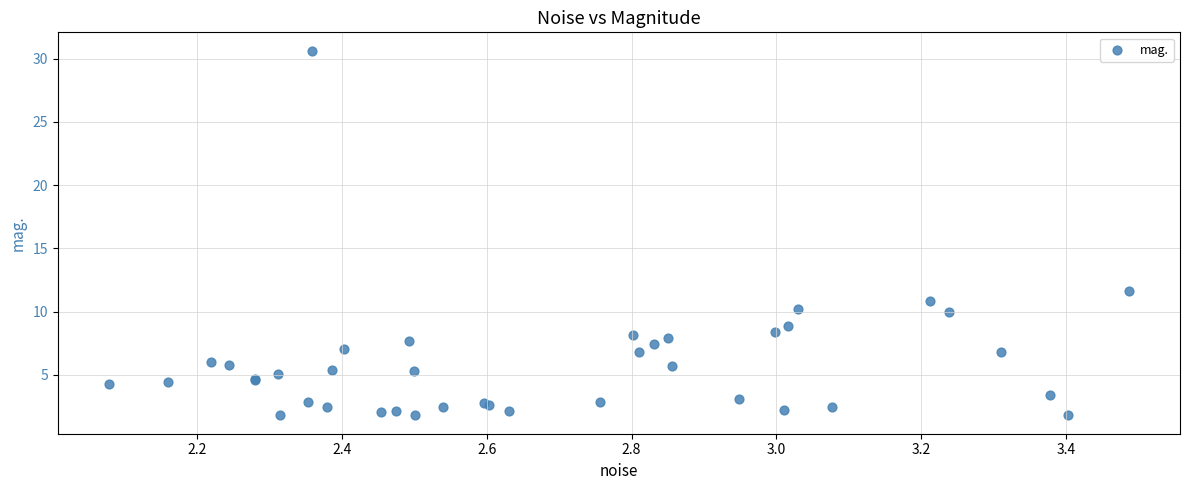

What Y value in the scatter plot is closest to 16?

11.6